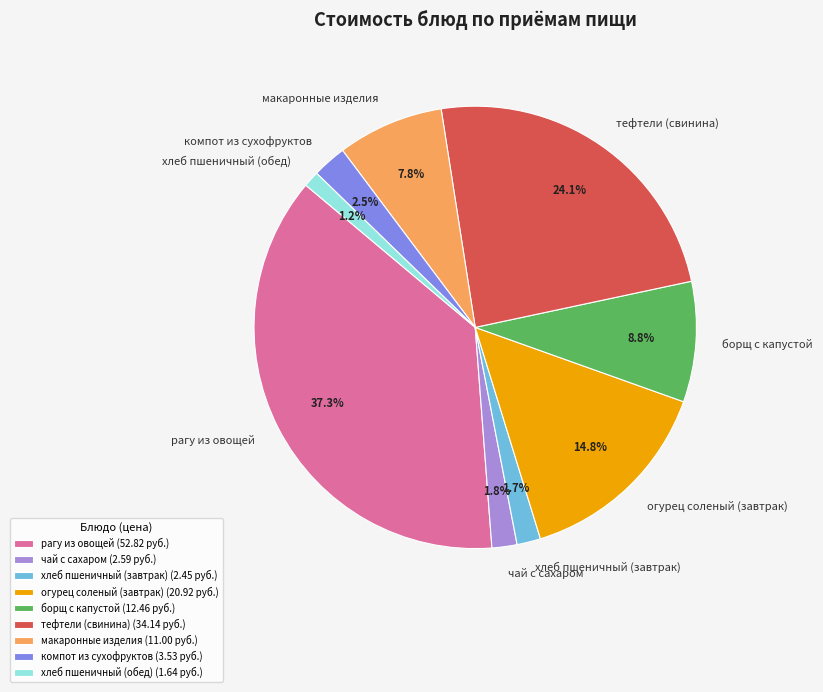

Does огурец соленый (завтрак) account for over 50% of the chart?

No